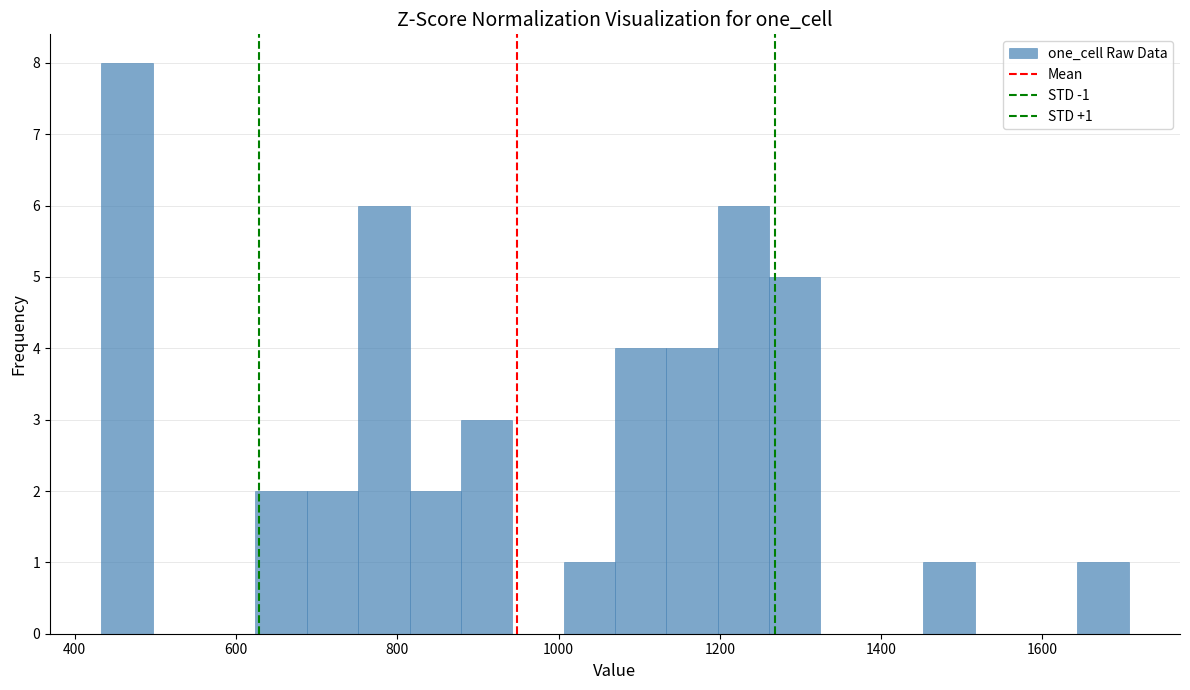

Read against the x-axis, roughly where is the centre of the tallest bar?

460